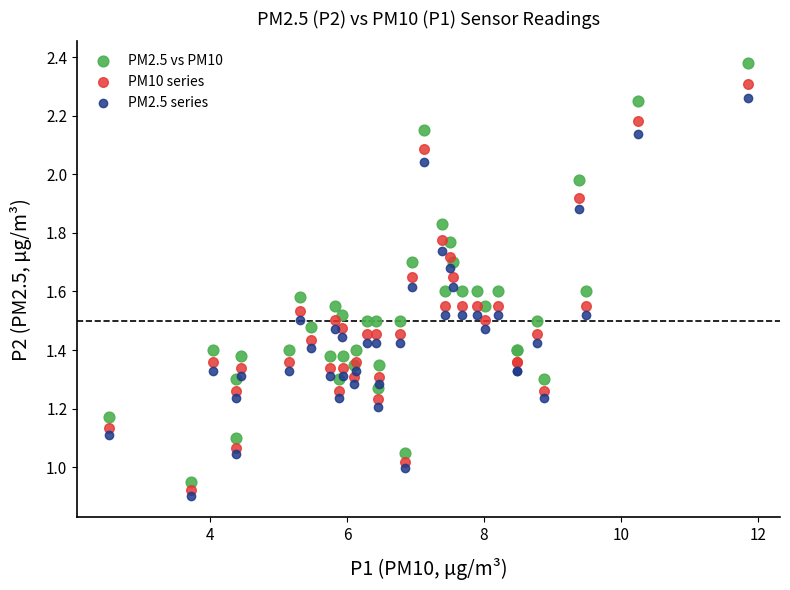

Which series has the largest Y range (max minus min)?

PM2.5 vs PM10